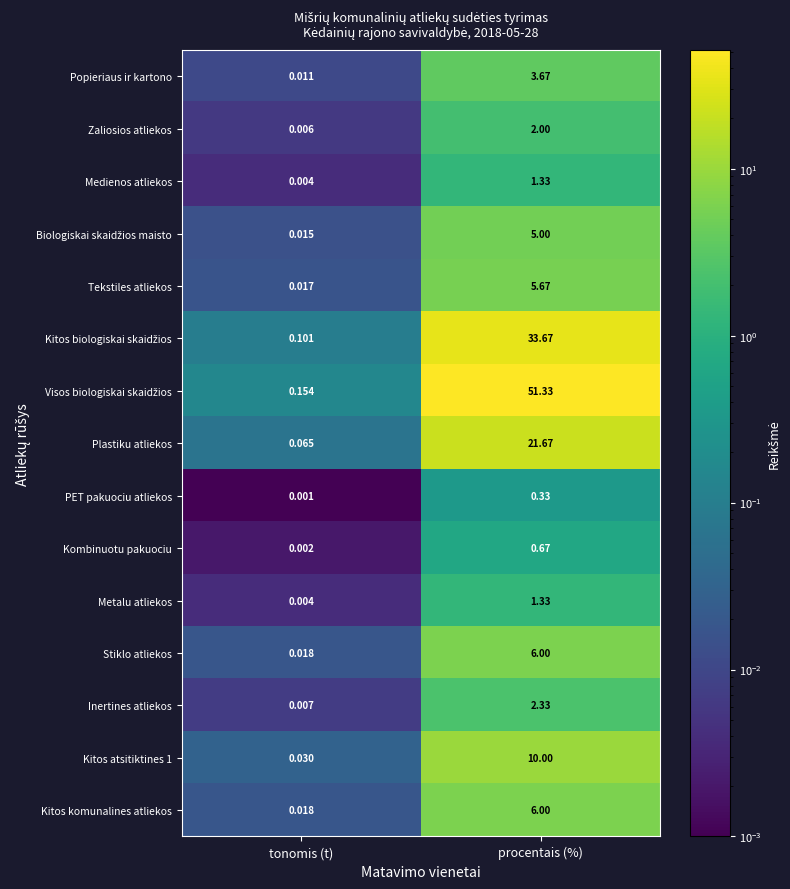

Which label corresponds to the smallest value in the chart?

tonomis (t)